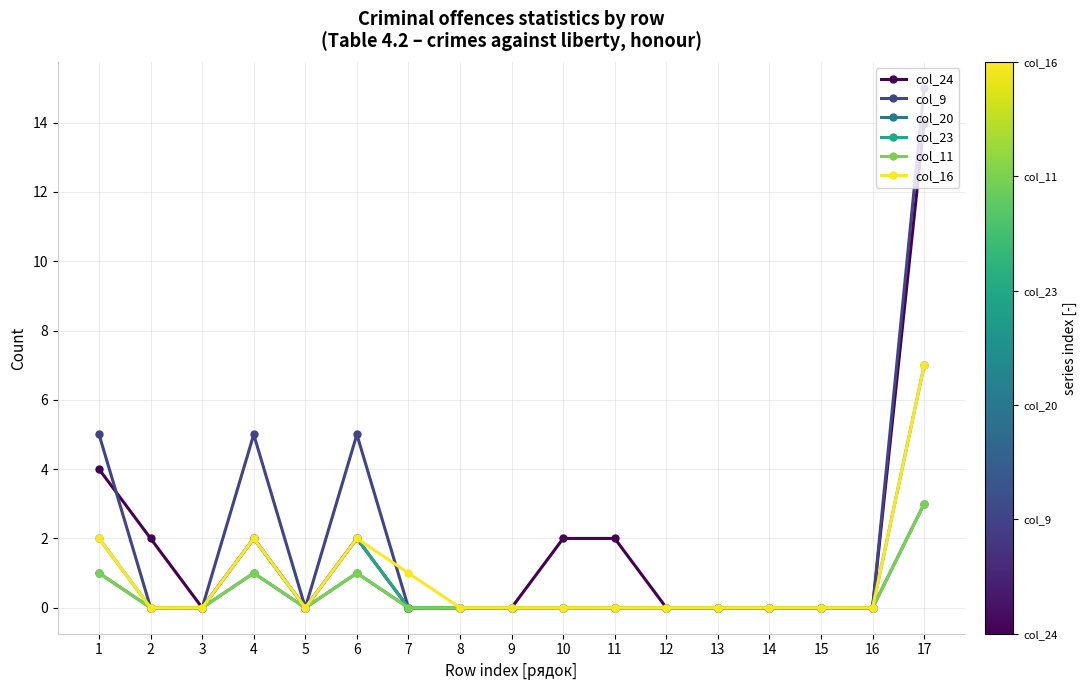

True or false: col_11 has a value of 2 at 7.

False